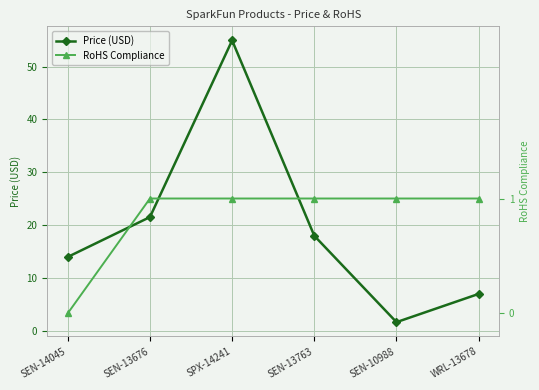

Is the value of RoHS Compliance at SEN-13763 greater than the value of Price (USD) at SEN-10988?

No